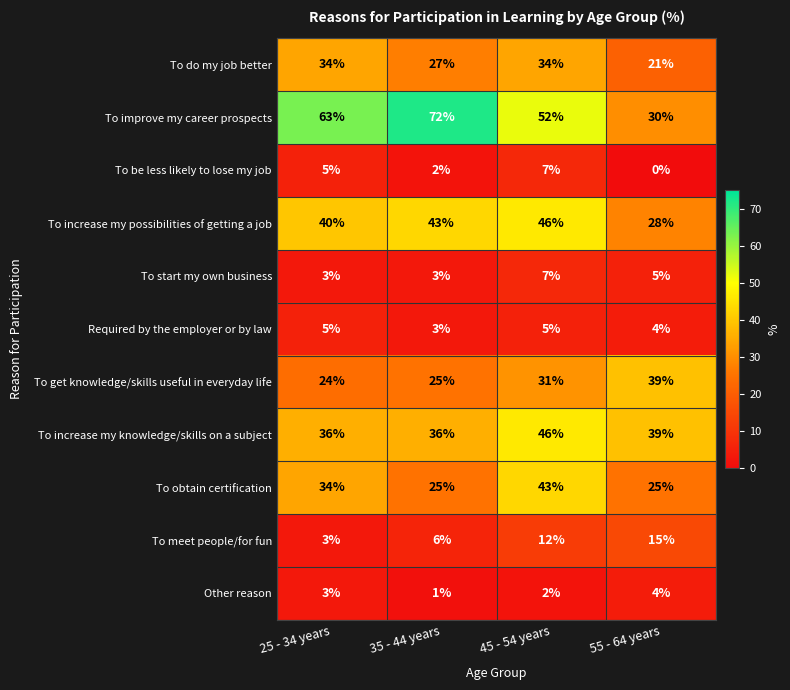

Where is To obtain certification nearest to the value 34?

25 - 34 years